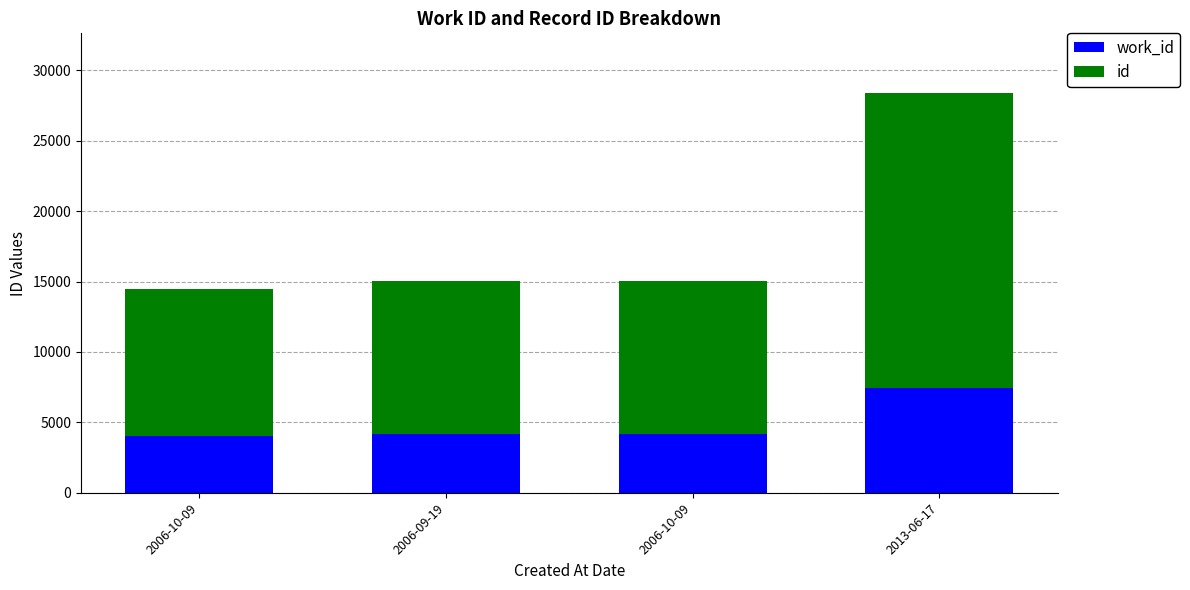

How many distinct data groups are displayed?

2